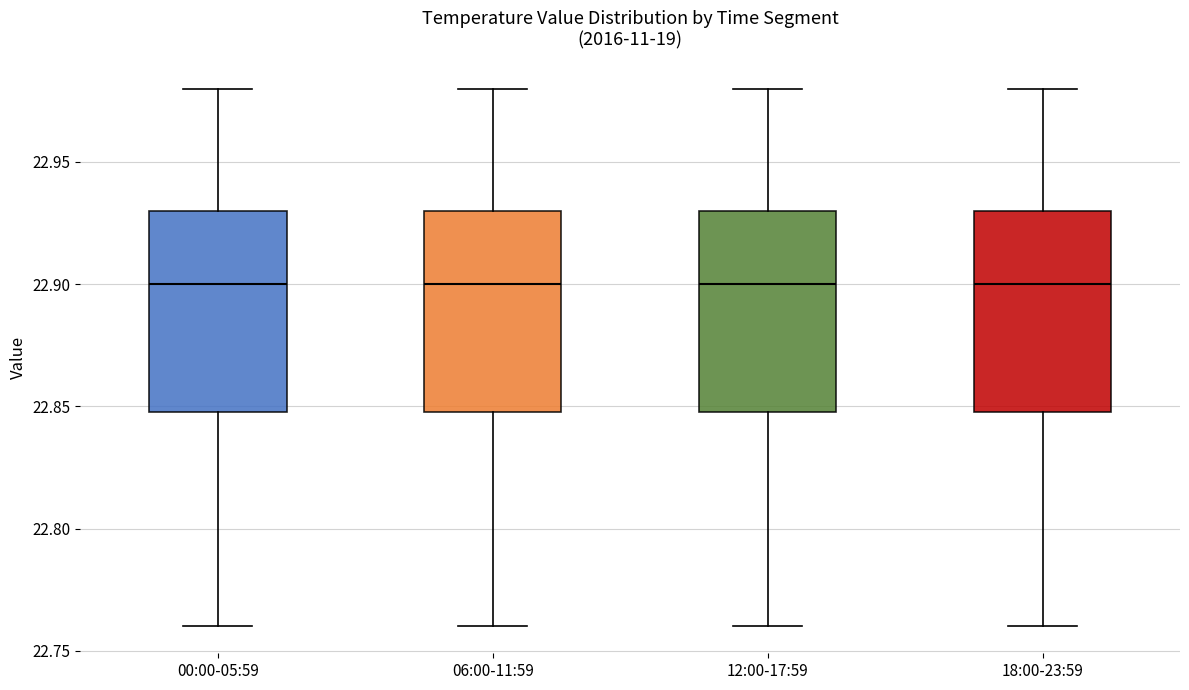

Reading left to right, read every box against the y-axis: the position of its median line, the range the box covers, and the ends of its whiskers. The values are not printed on the chart, so give them approximately, as read against the axis.

00:00-05:59: median 22.90, box 22.85 to 22.93, whiskers 22.76 to 22.98
06:00-11:59: median 22.90, box 22.85 to 22.93, whiskers 22.76 to 22.98
12:00-17:59: median 22.90, box 22.85 to 22.93, whiskers 22.76 to 22.98
18:00-23:59: median 22.90, box 22.85 to 22.93, whiskers 22.76 to 22.98